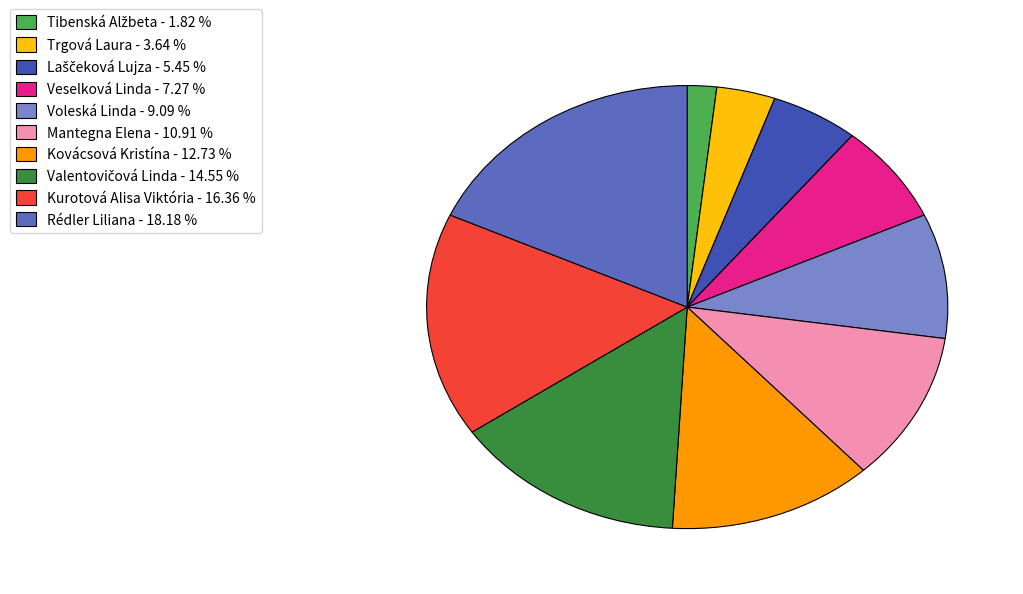

What is the largest slice in the pie chart?

Rédler Liliana